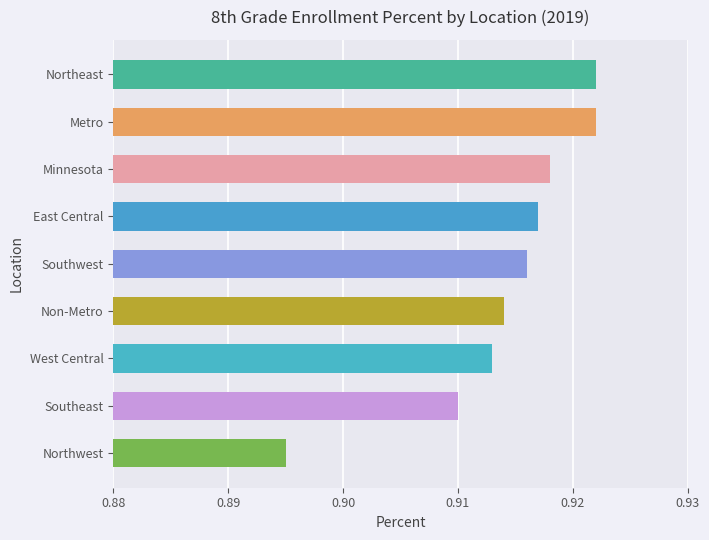

True or false: the data shows 1.3 at Northwest.

False